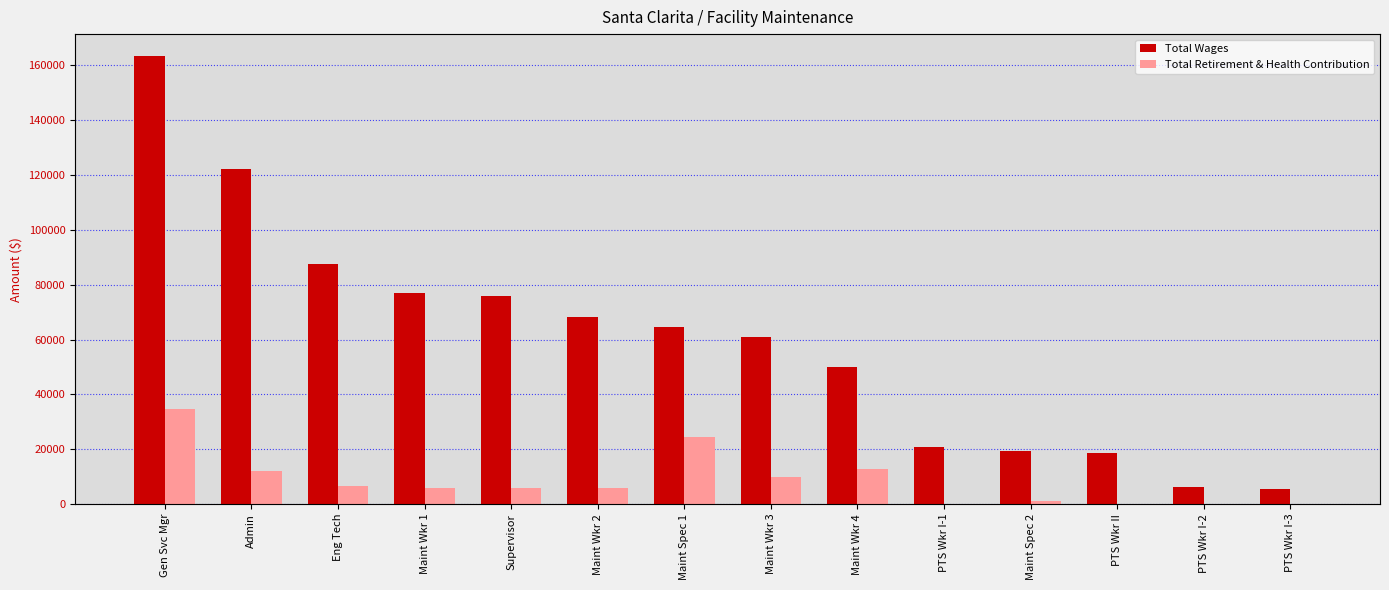

At which category is the sum across all series the highest?

Gen Svc Mgr